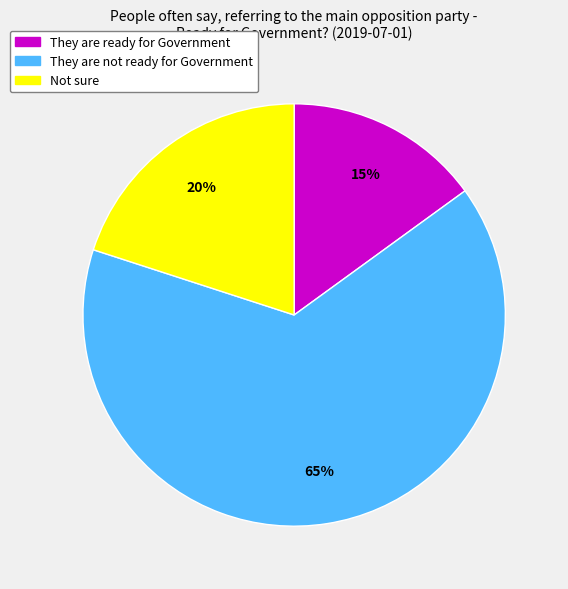

Which slice is the smallest?

They are ready for Government